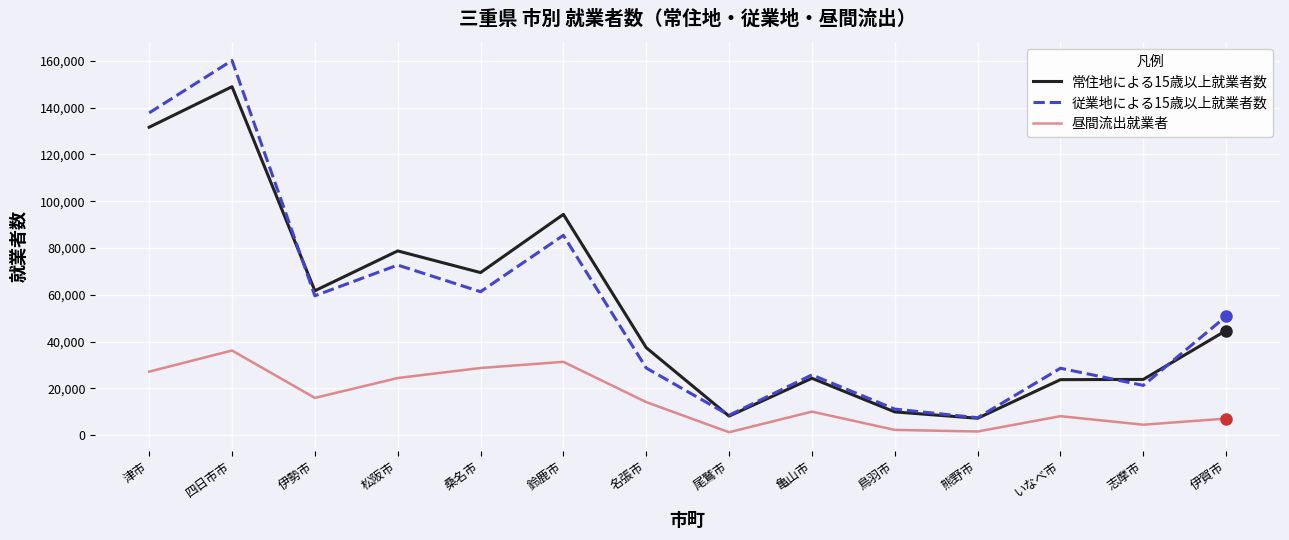

What value does the 常住地による15歳以上就業者数 series have at 伊勢市, to the nearest 100?

61700